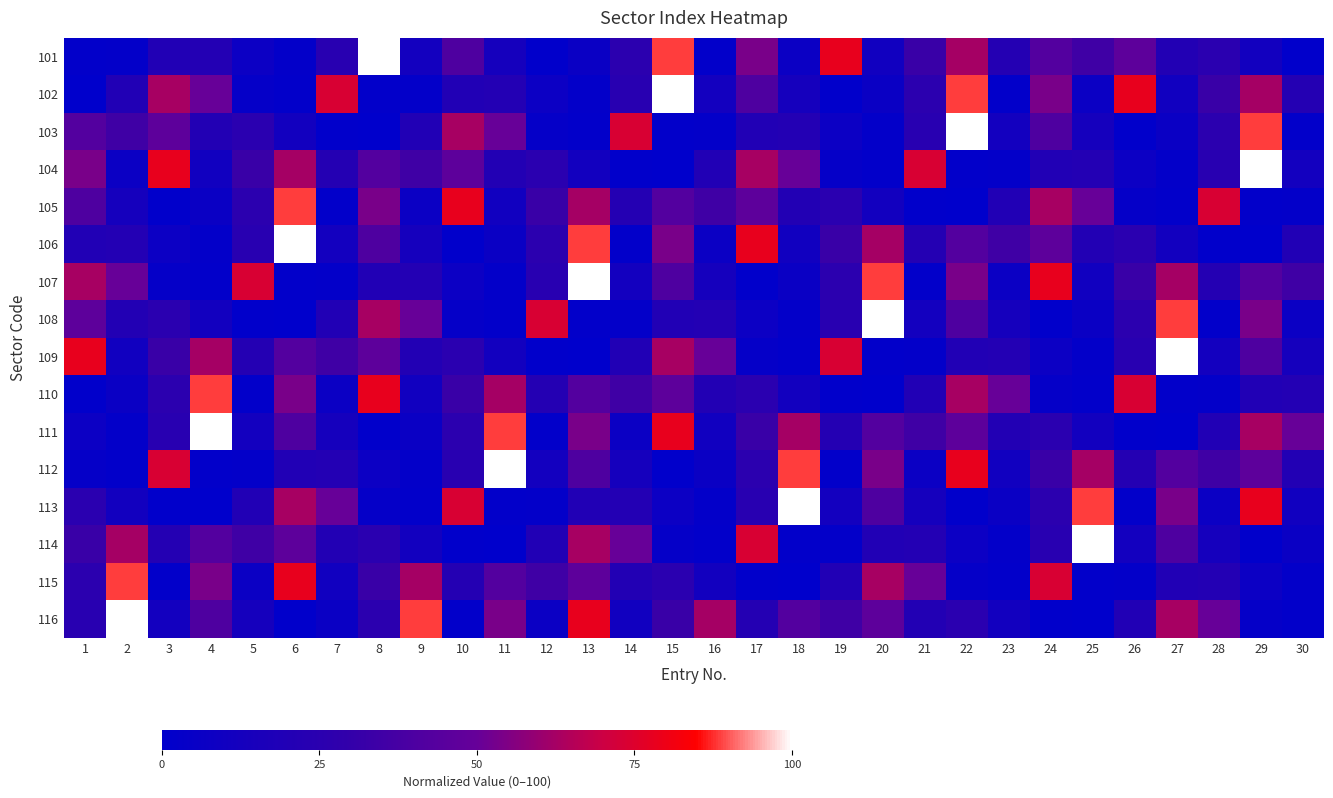

What is the total value across all series at 13?

619.5